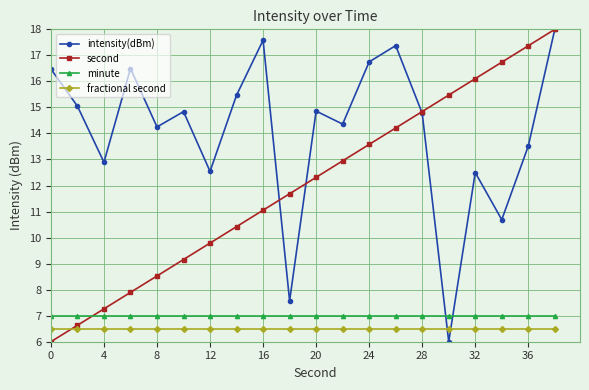

After their last crossing, which series has the higher values: second or fractional second?

second